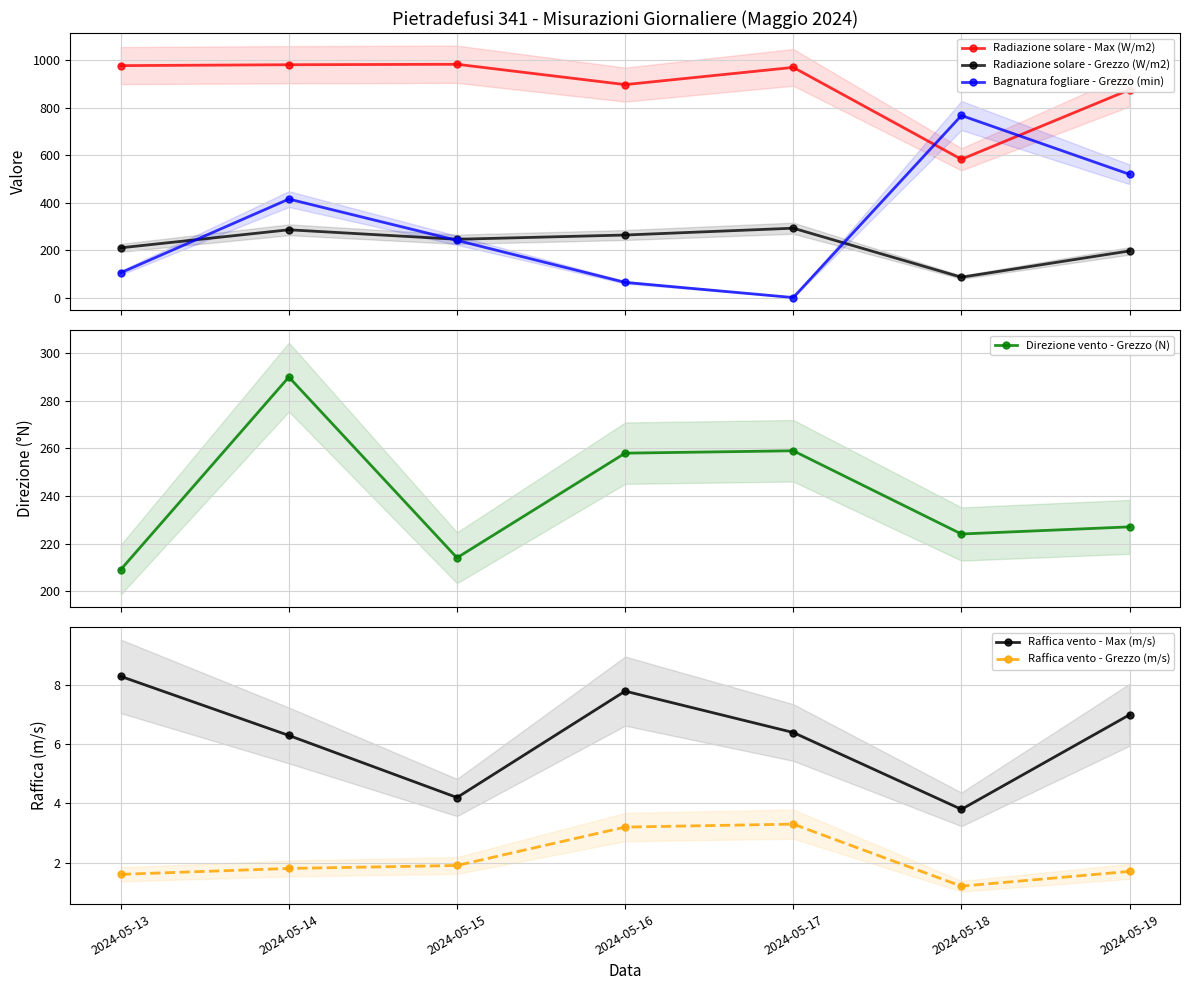

True or false: Direzione vento - Grezzo (N) and Radiazione solare - Grezzo (W/m2) intersect in this chart.

True